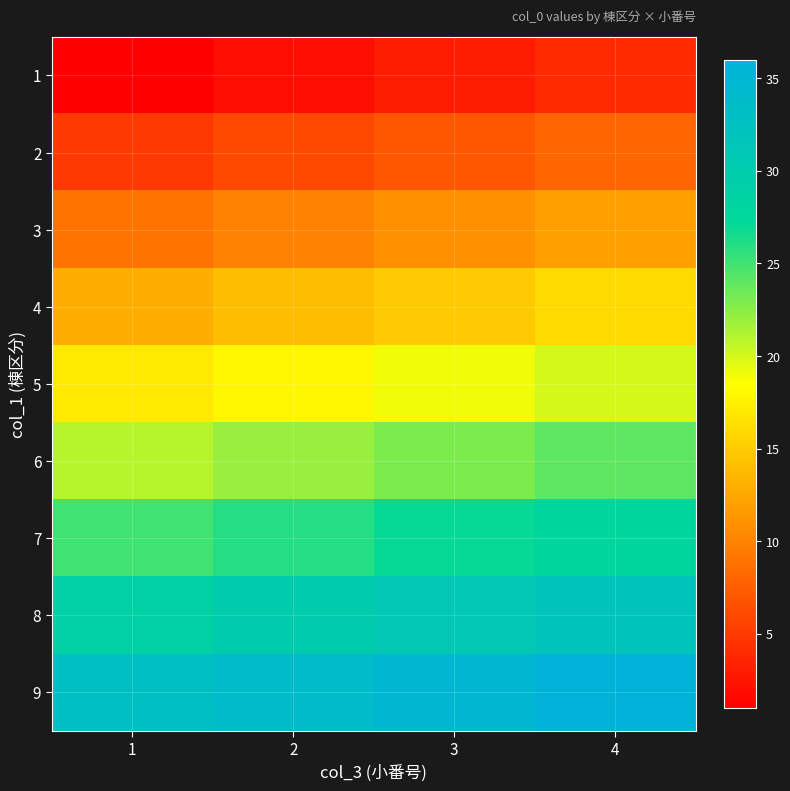

At which category is the sum across all series the highest?

4